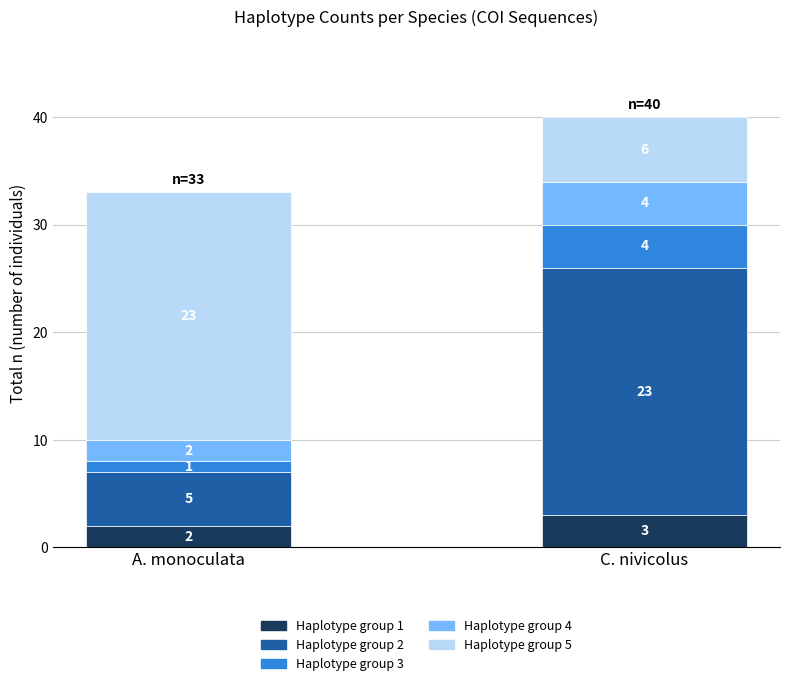

How many bars are there in total?

2